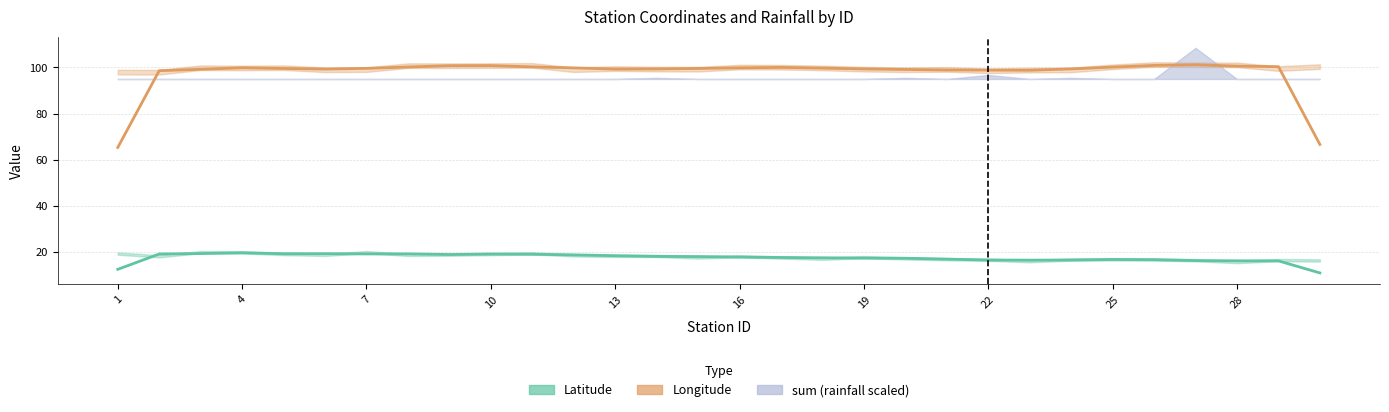

Read the Latitude value at 12.

18.6